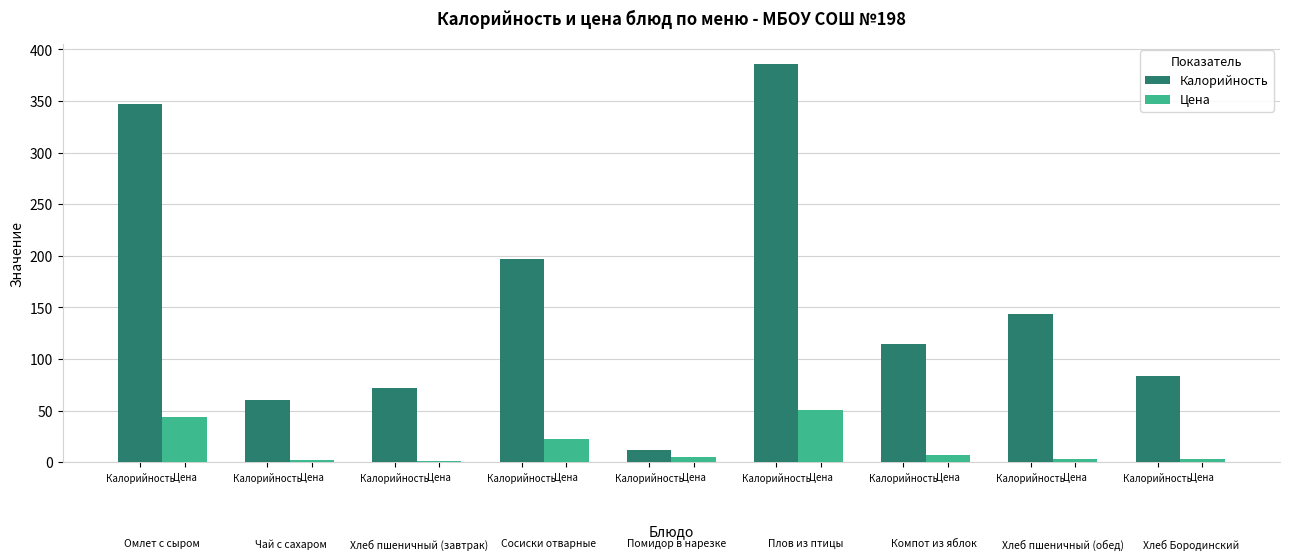

What is the lowest value of the Цена series?

1.7